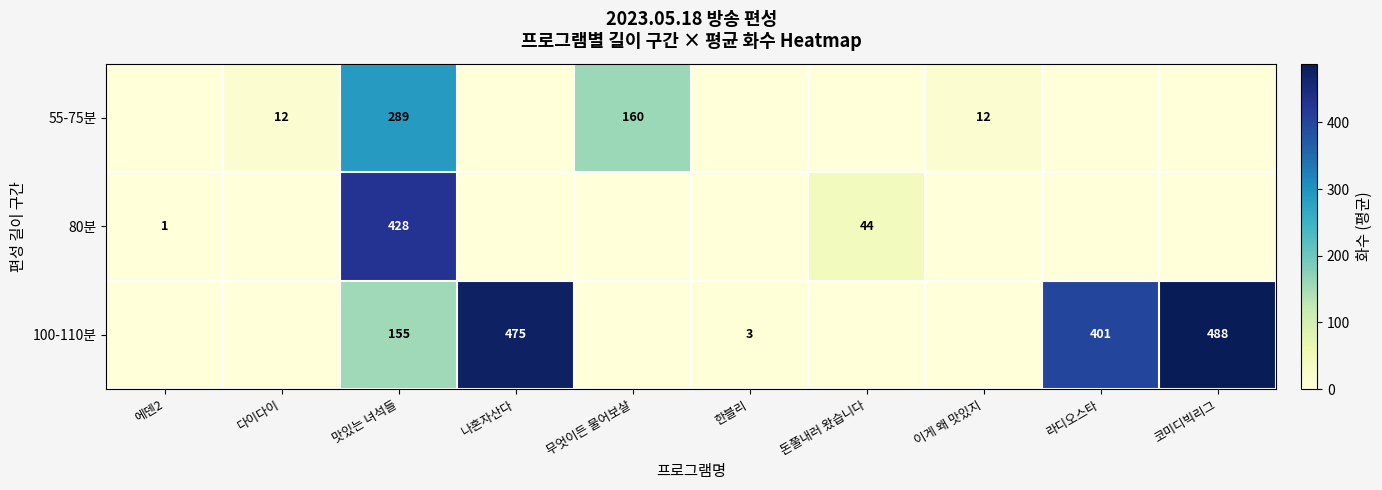

True or false: 100-110분 has a value of 3 at 한블리.

True